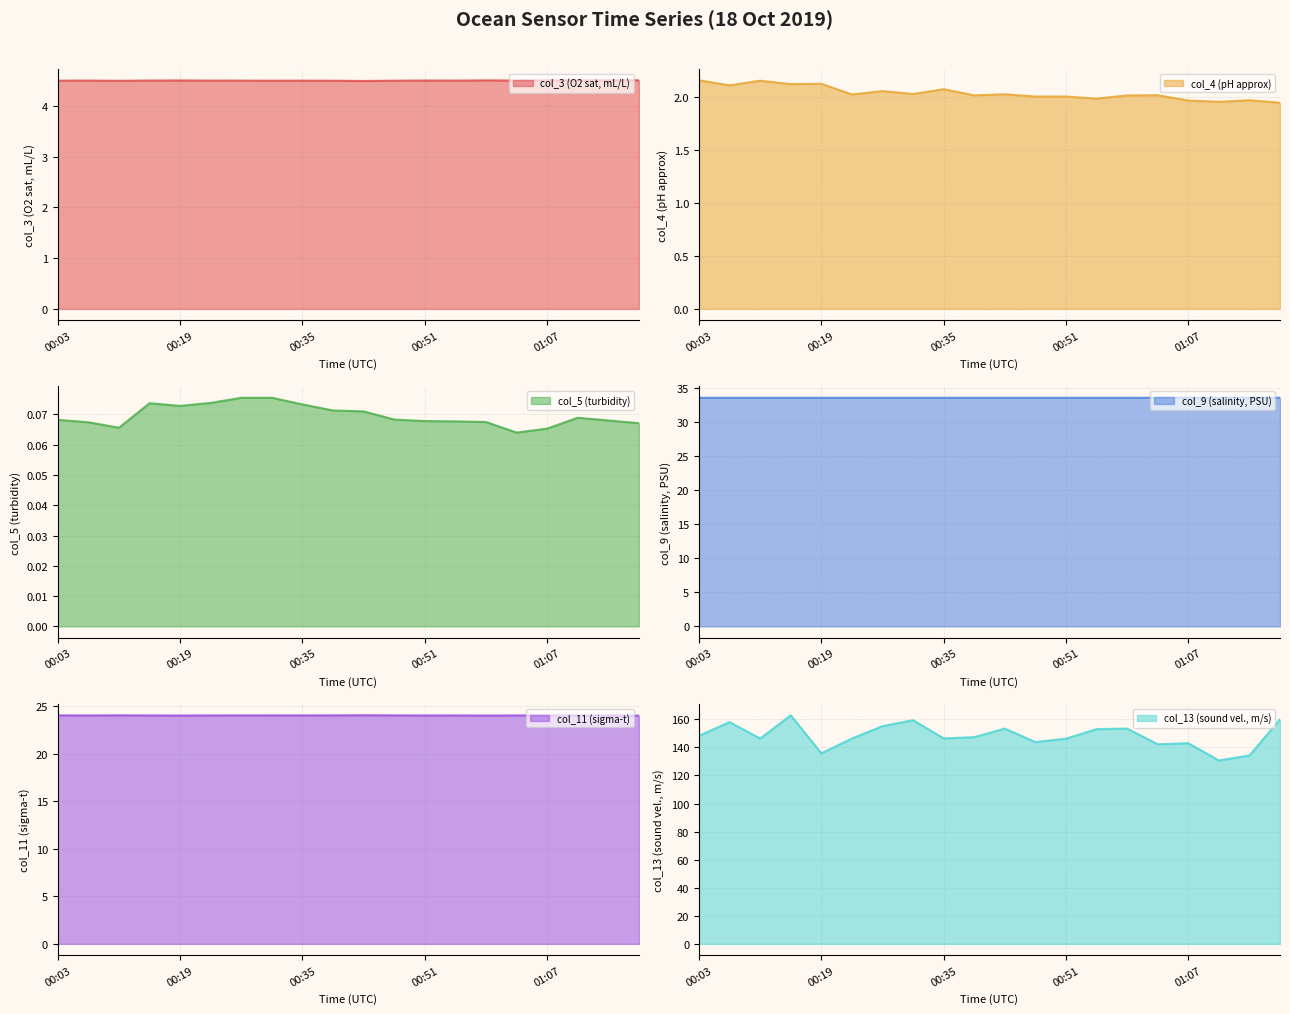

Reading right to left, transcribe all the data shown in this chart.

col_3: 4.5	4.5	4.5	4.5	4.5	4.5	4.5	4.5	4.5	4.5	4.5	4.5	4.5	4.5	4.5	4.5	4.5	4.5	4.5	4.5
col_4: 1.9	2.0	2.0	2.0	2.0	2.0	2.0	2.0	2.0	2.0	2.0	2.1	2.0	2.1	2.0	2.1	2.1	2.2	2.1	2.2
col_5: 0.1	0.1	0.1	0.1	0.1	0.1	0.1	0.1	0.1	0.1	0.1	0.1	0.1	0.1	0.1	0.1	0.1	0.1	0.1	0.1
col_9: 33.6	33.6	33.6	33.6	33.6	33.6	33.6	33.6	33.6	33.6	33.6	33.6	33.6	33.6	33.6	33.6	33.6	33.6	33.6	33.6
col_11: 24.0	24.0	24.0	24.0	24.0	24.0	24.0	24.0	24.0	24.0	24.0	24.0	24.0	24.0	24.0	24.0	24.0	24.0	24.0	24.0
col_13: 159.9	134.2	130.7	143.0	142.2	153.4	153.0	146.2	143.8	153.4	147.3	146.4	159.4	155.1	146.3	135.8	162.9	146.3	158.0	148.3